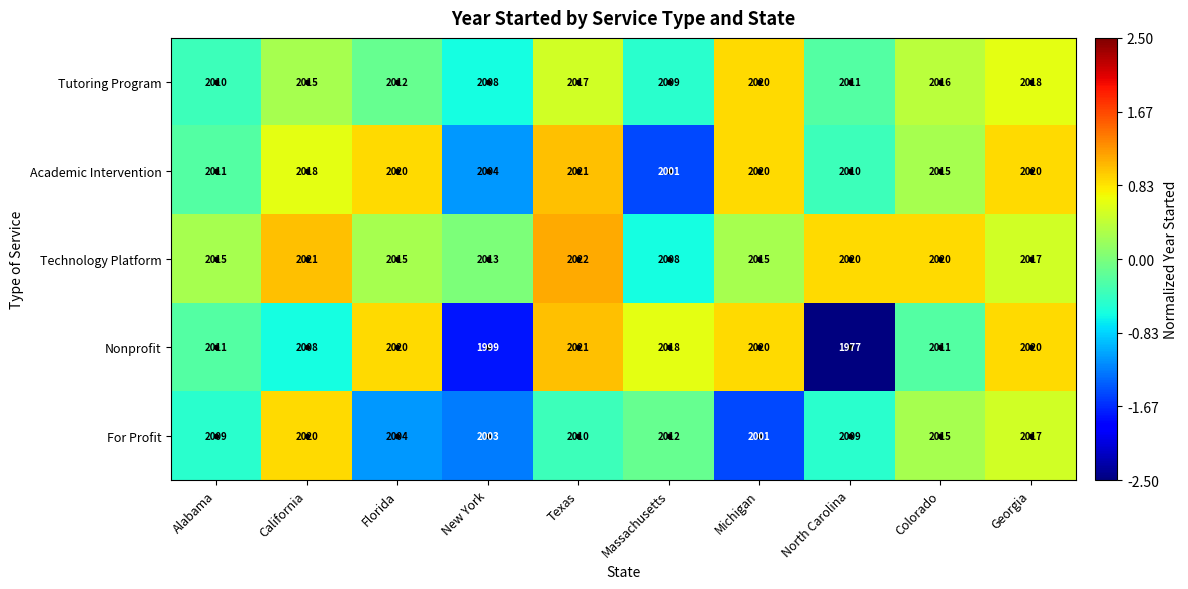

What is the difference between the Technology Platform values at Massachusetts and Texas?

14